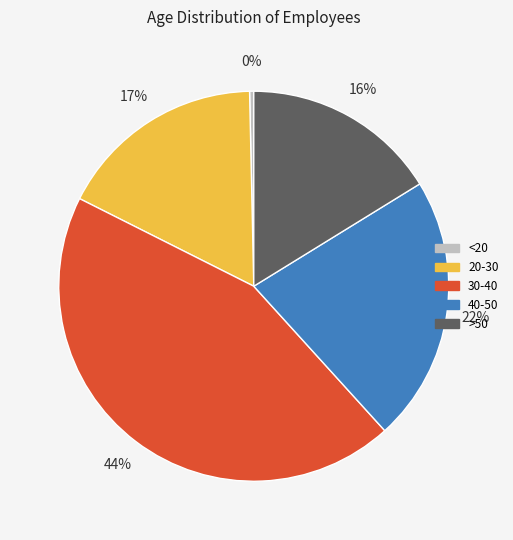

What is the ratio of the value at >50 to the value at 40-50?

0.7